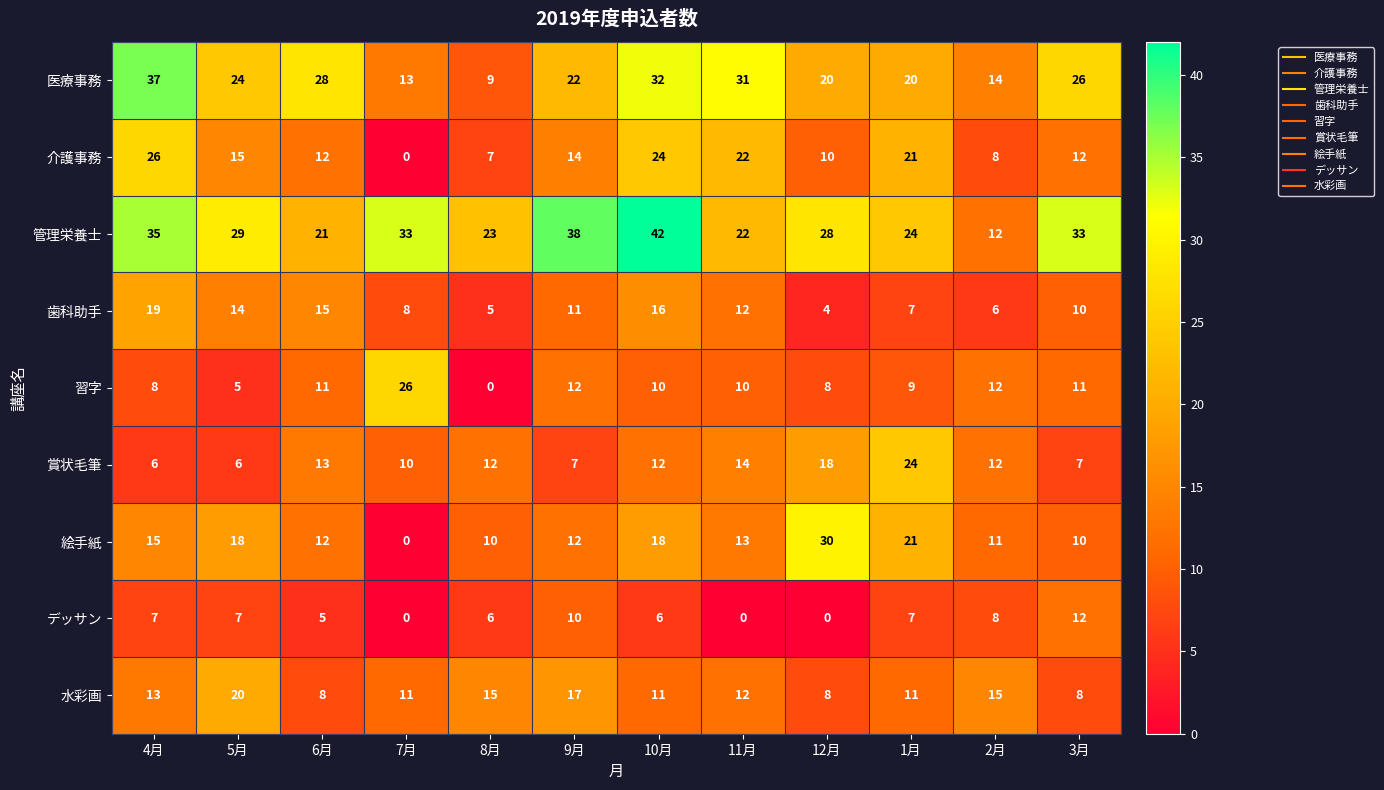

Rank the series at 10月 from highest to lowest value.

管理栄養士, 医療事務, 介護事務, 絵手紙, 歯科助手, 賞状毛筆, 水彩画, 習字, デッサン